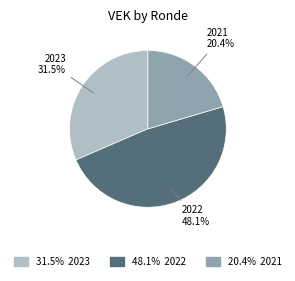

Is there any slice that represents more than half of the pie?

No